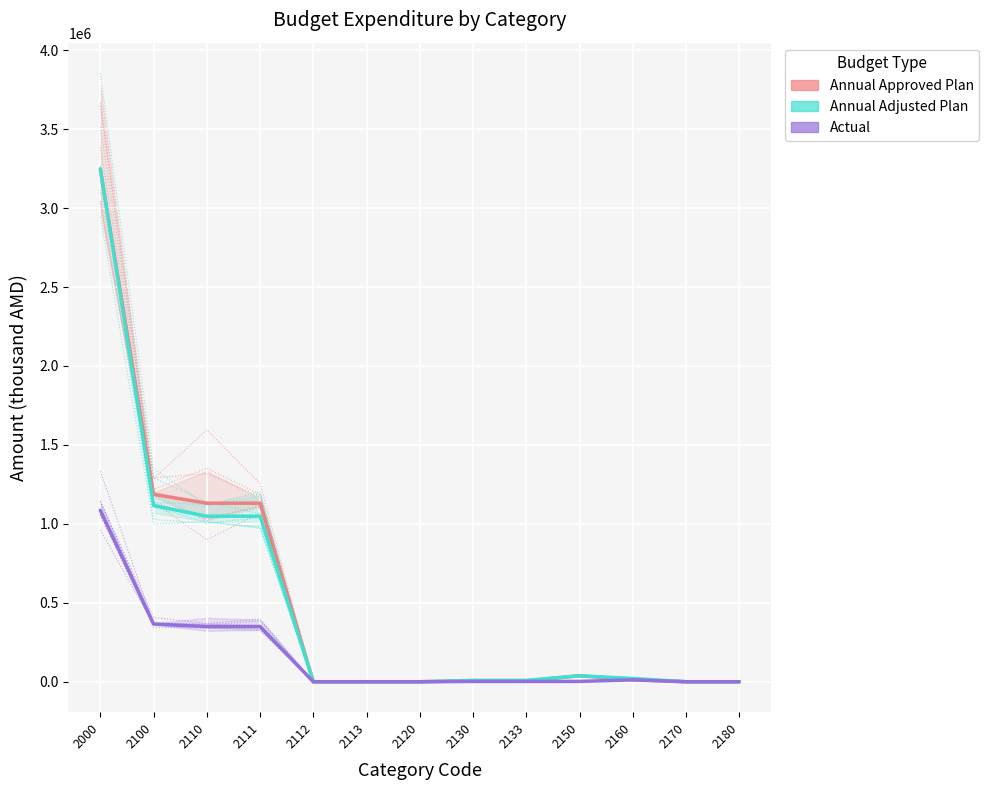

What is the sum of the Actual values at 2150 and 2180?

2015.0